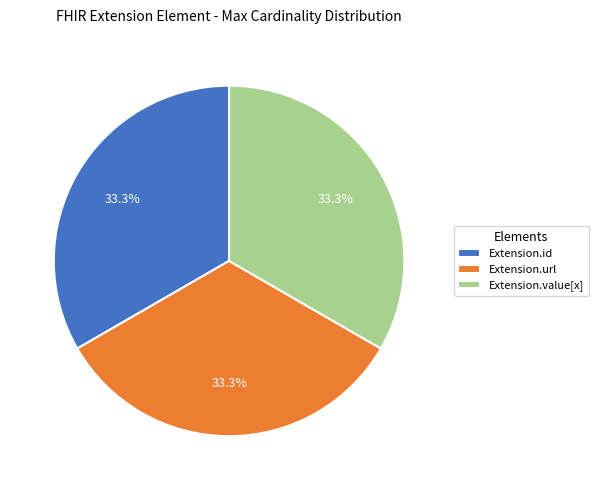

Approximately how many times larger is the value at Extension.value[x] compared to Extension.url?

1.0